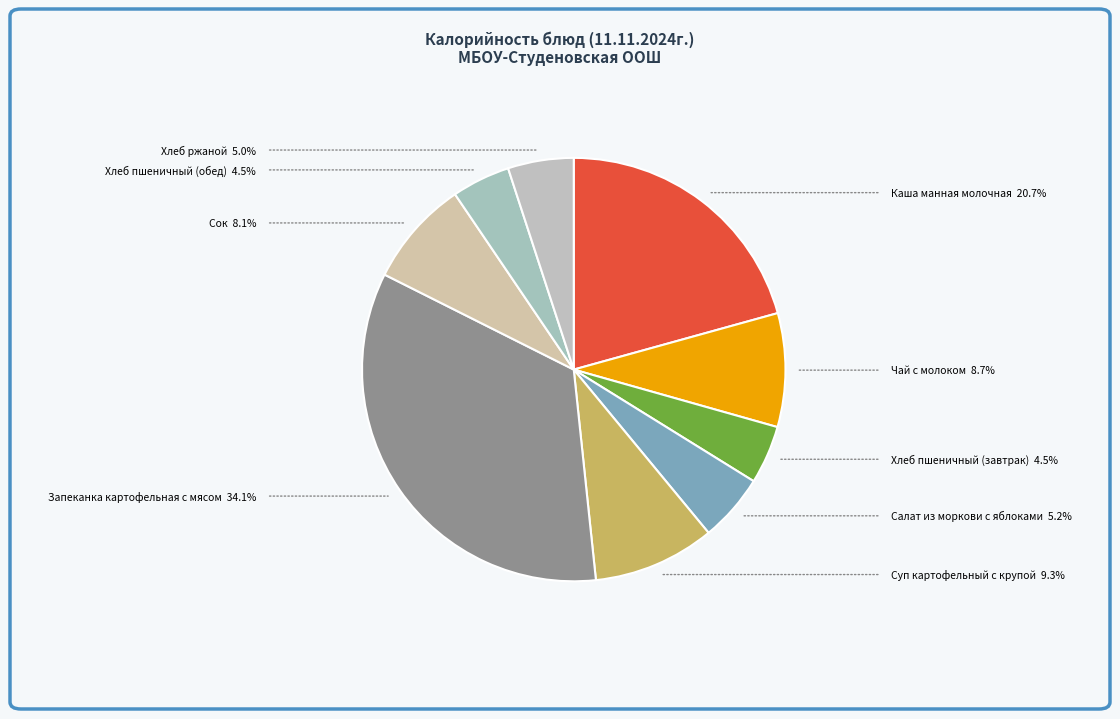

How many segments does this pie chart have?

9